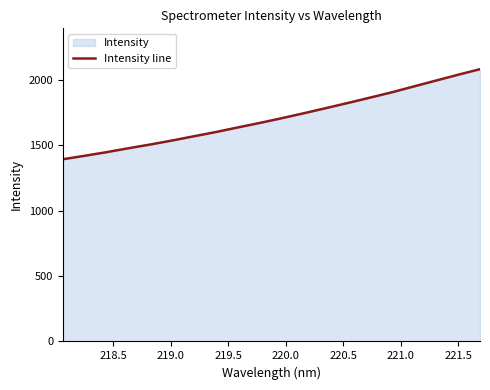

What is the greatest value displayed?

2083.5